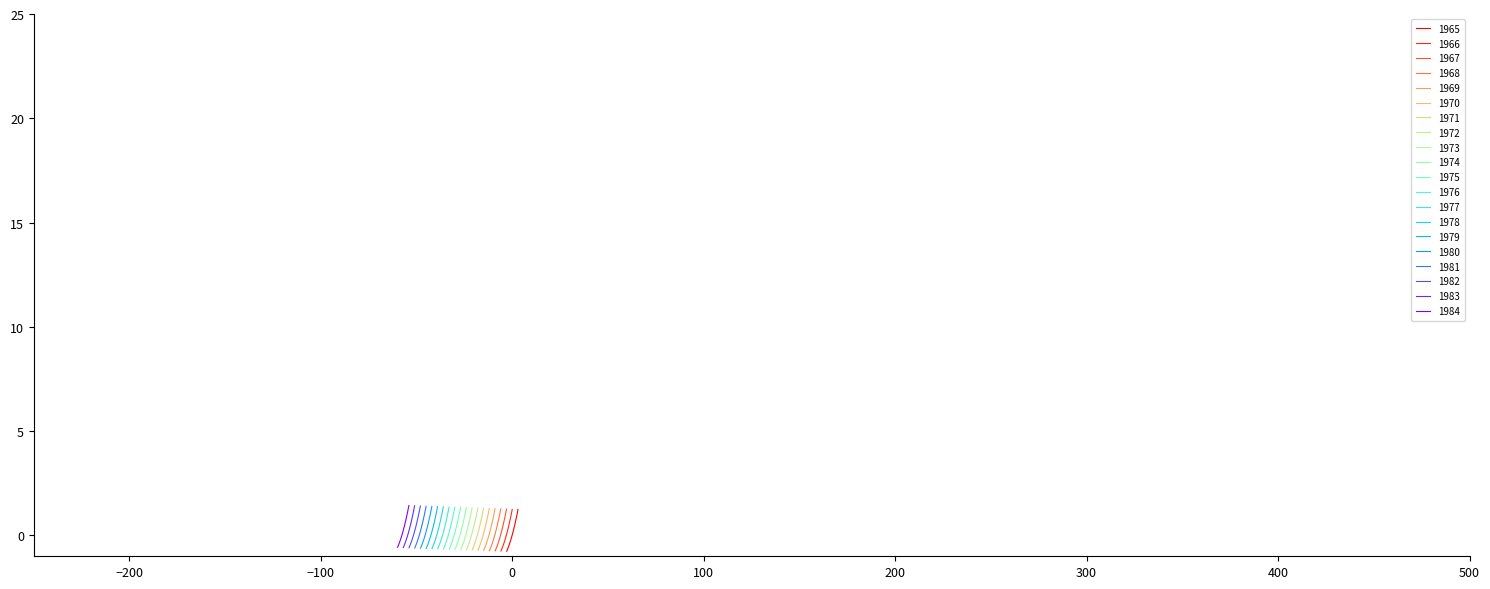

Does the chart have visible grid lines?

No